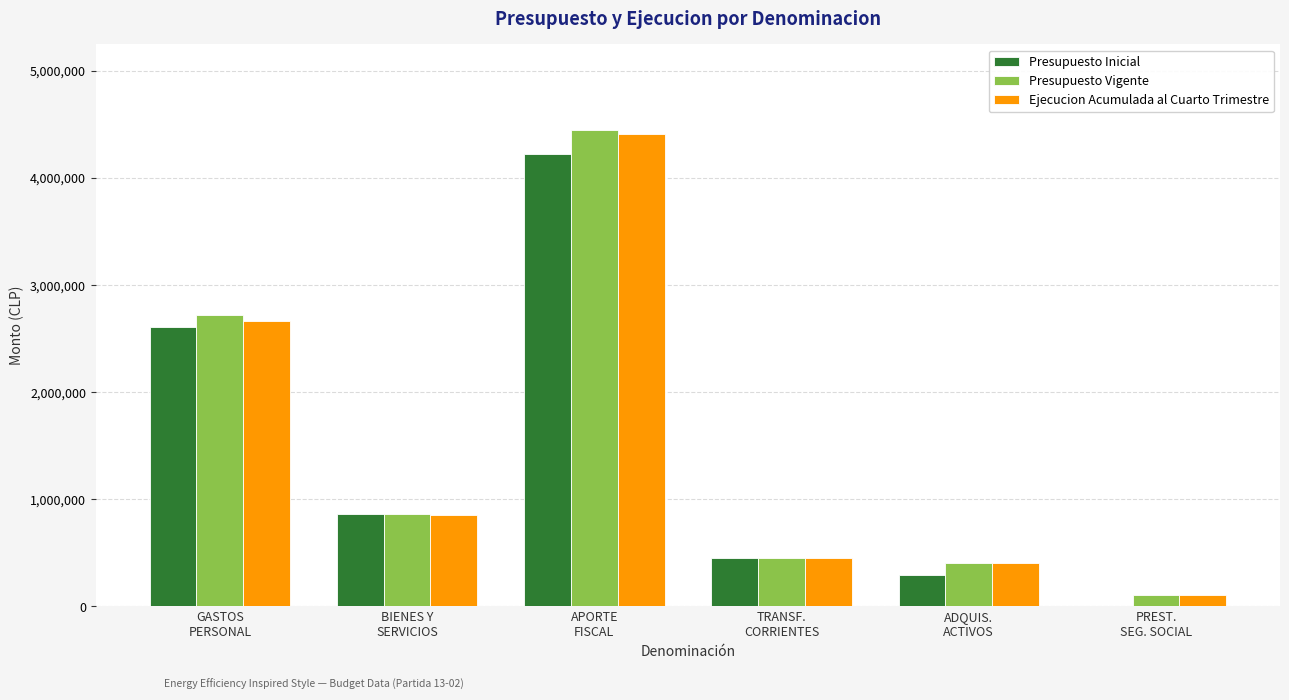

What is the sum of all Presupuesto Inicial values?

8458444